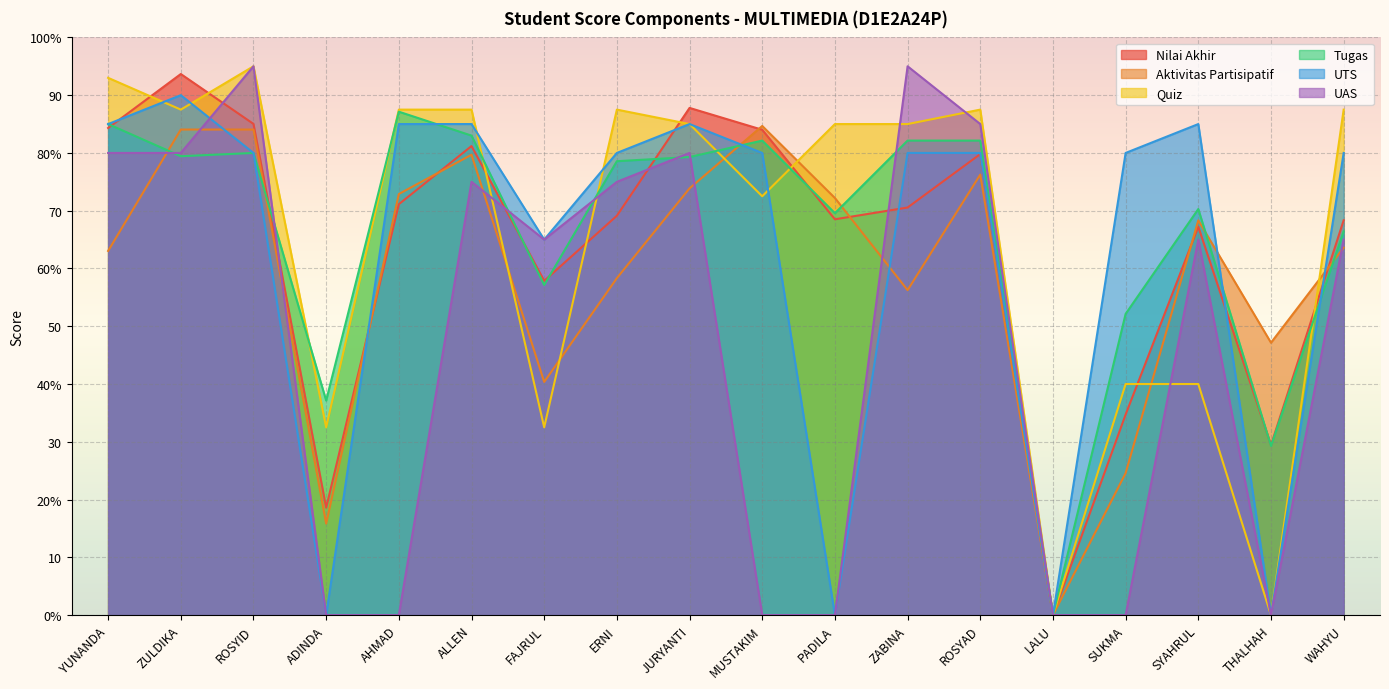

Where does the Aktivitas Partisipatif series first go above 68?

ZULDIKA